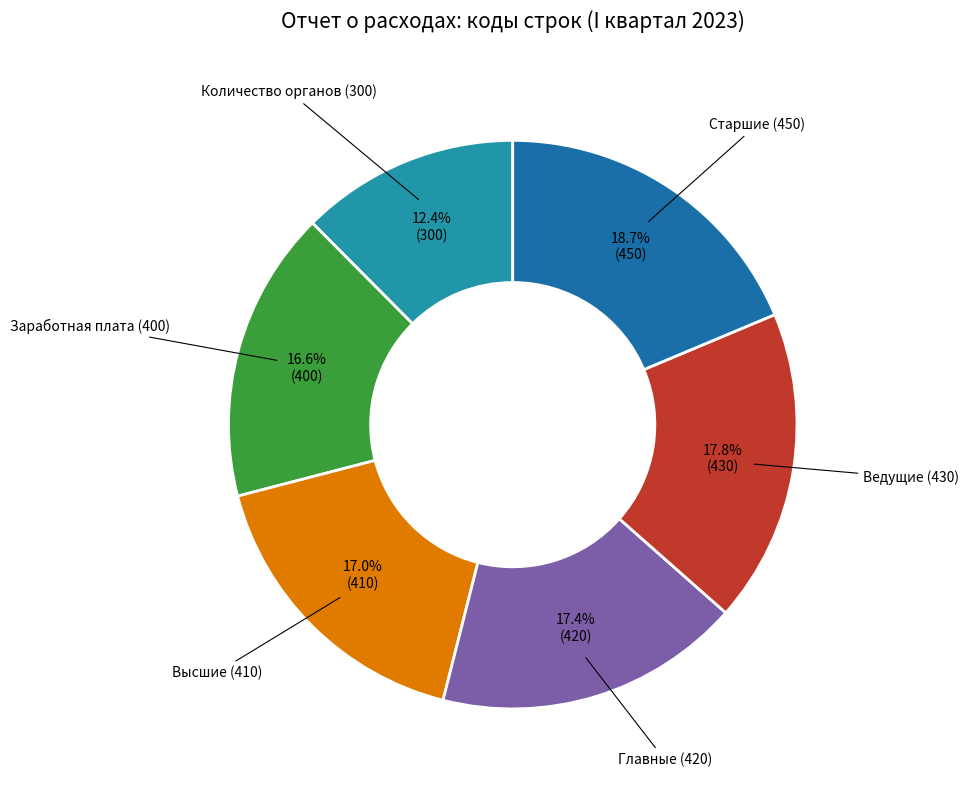

Rank the categories by value from lowest to highest.

Количество органов (300), Заработная плата (400), Высшие (410), Главные (420), Ведущие (430), Старшие (450)